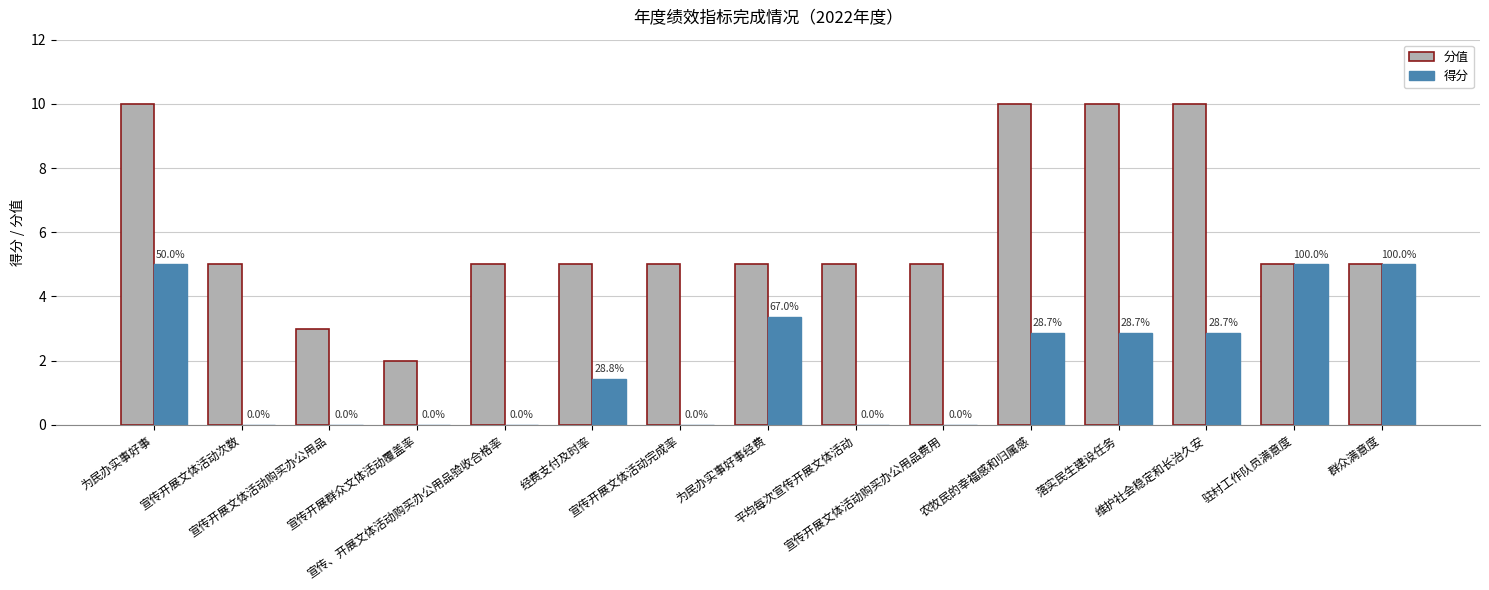

What is the sum of the 得分 values at 农牧民的幸福感和归属感 and 驻村工作队员满意度?

7.9